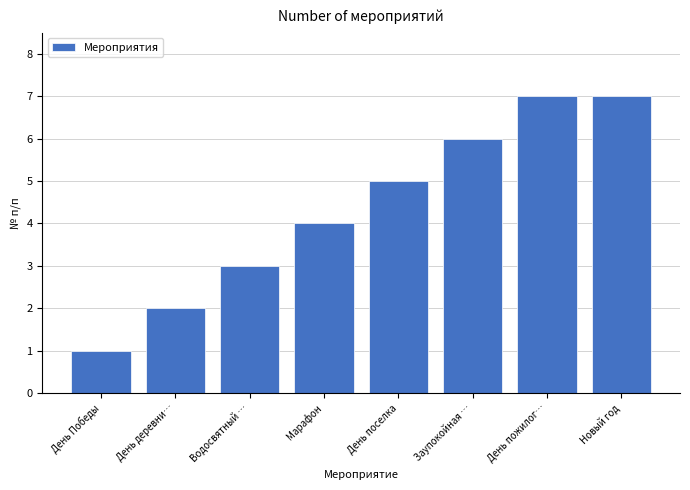

What position from the left is День деревни…?

2